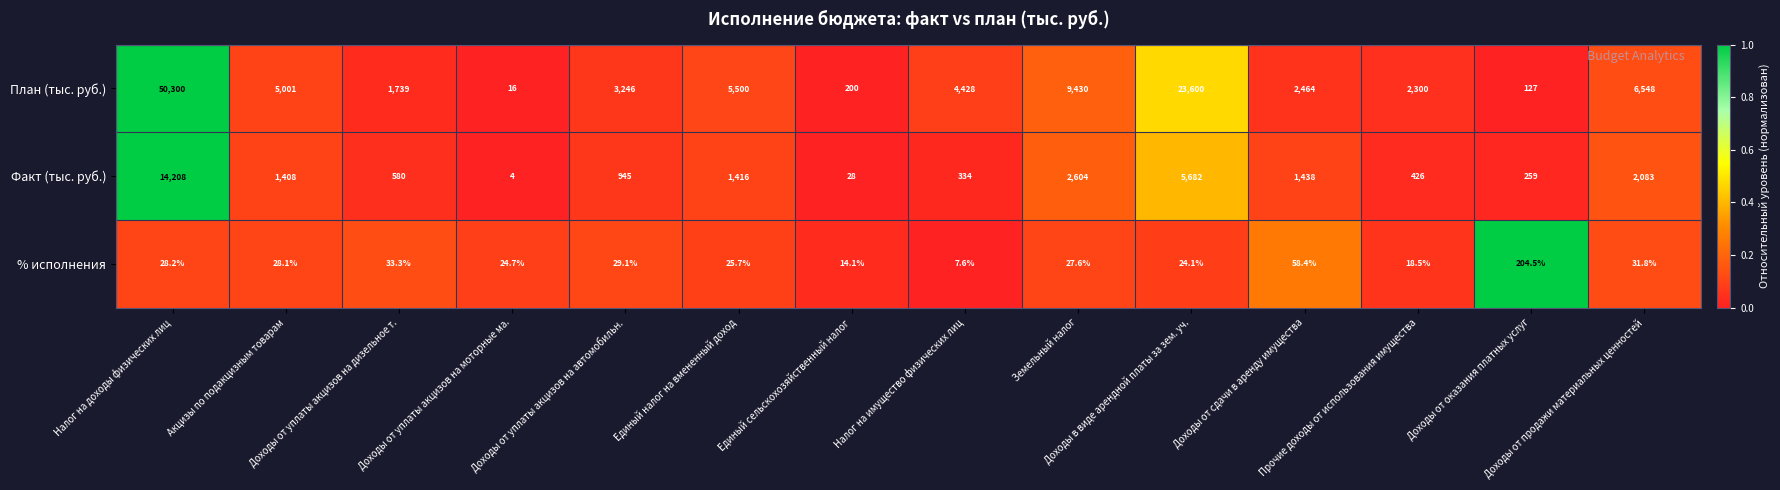

What is the spread (max minus min) of values at Налог на имущество физических лиц?

4420.4